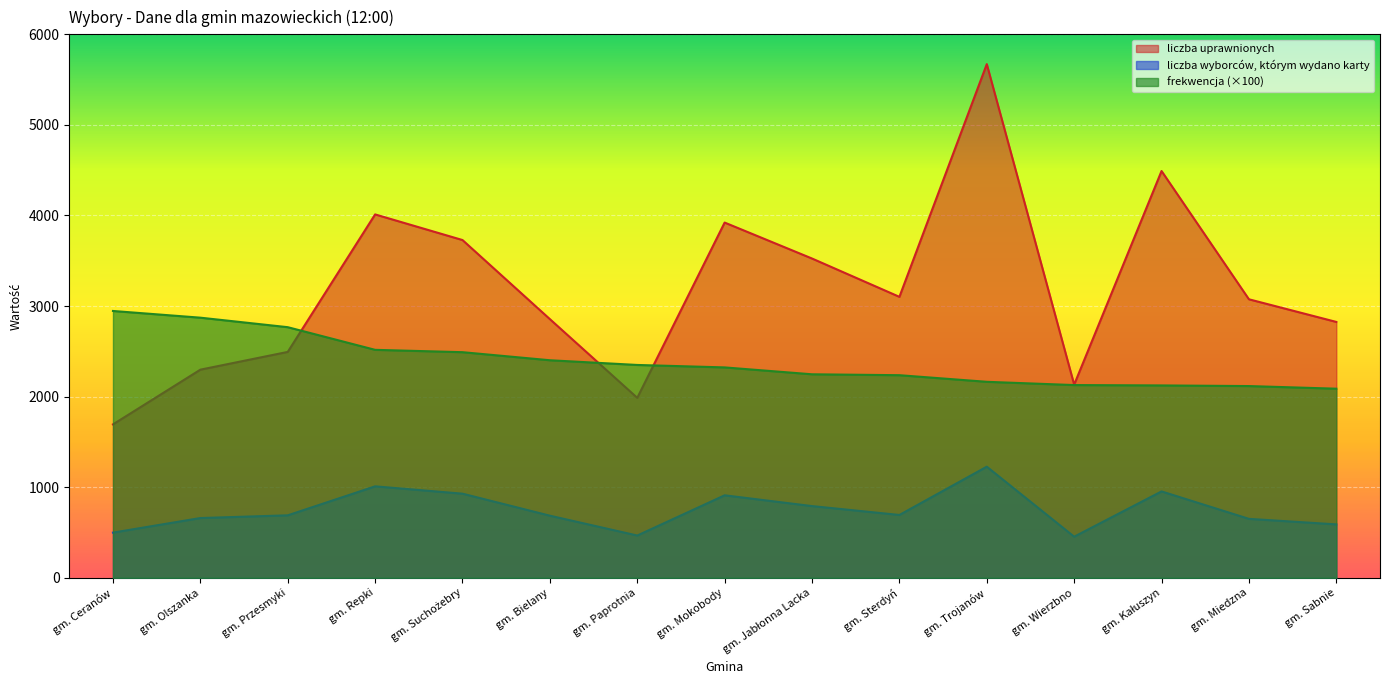

Which series has the widest spread of values?

liczba uprawnionych